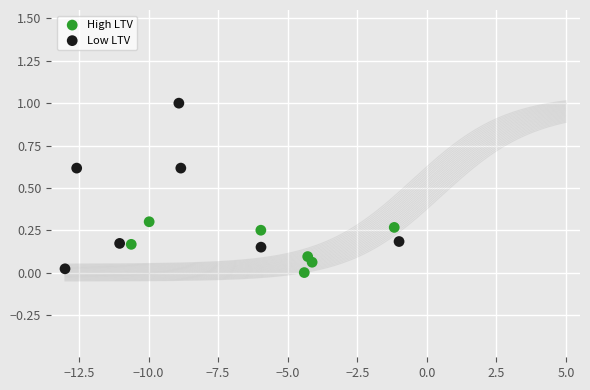

What are all the series names shown in the legend?

High LTV, Low LTV